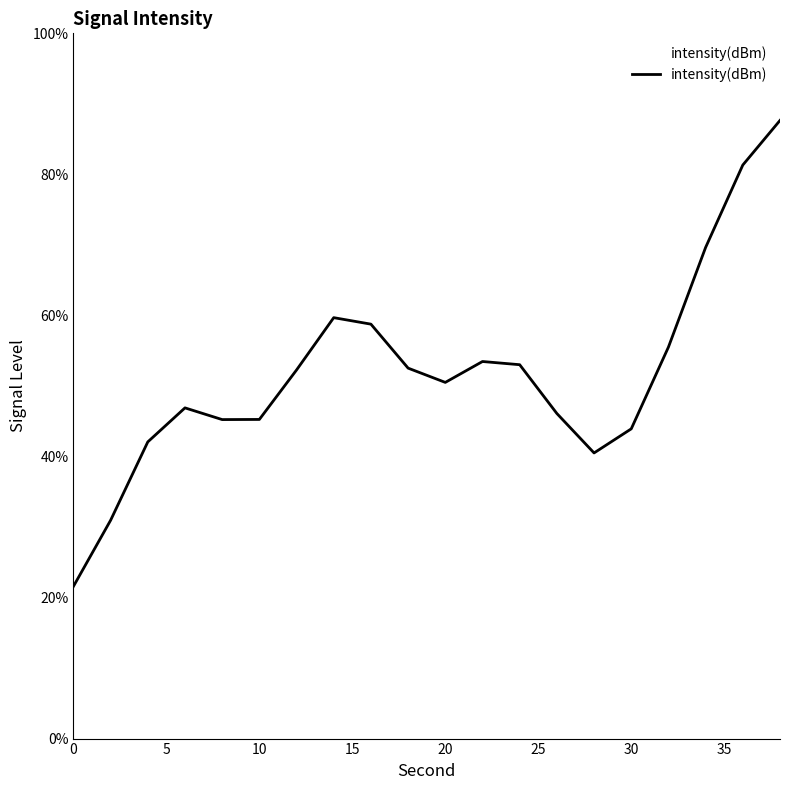

What is the greatest value displayed?

87.7